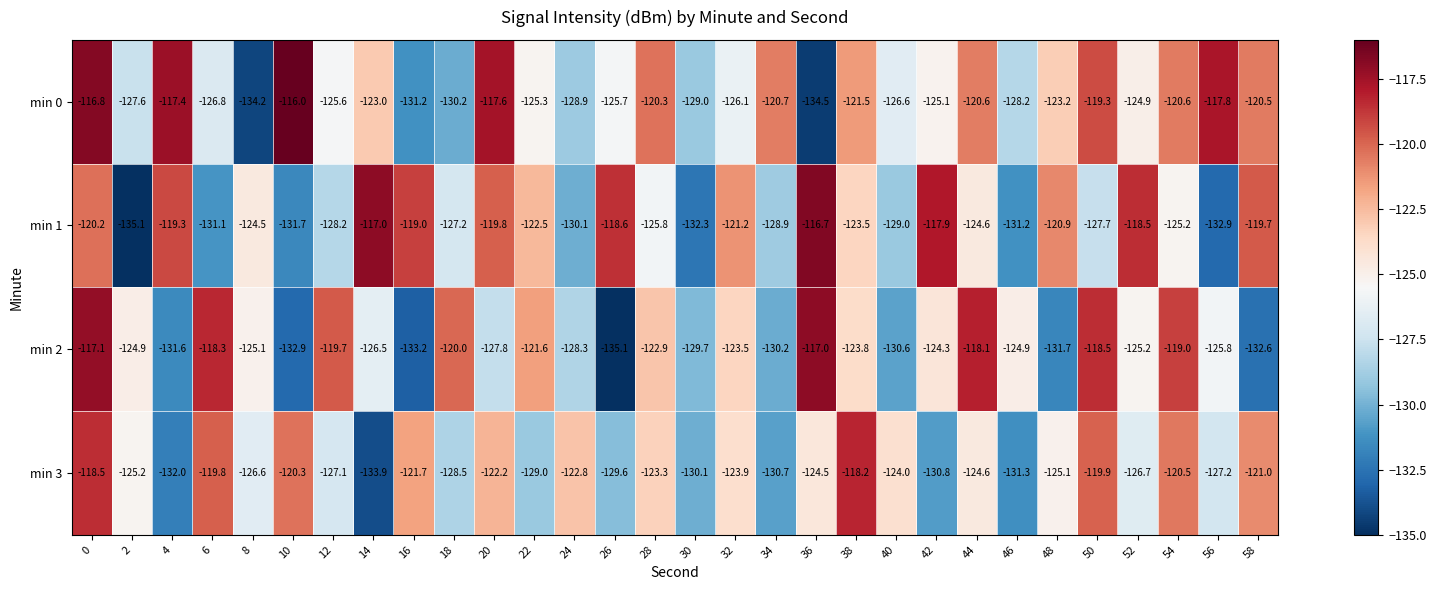

Rank the series by their maximum value, from lowest to highest.

min 3, min 2, min 1, min 0